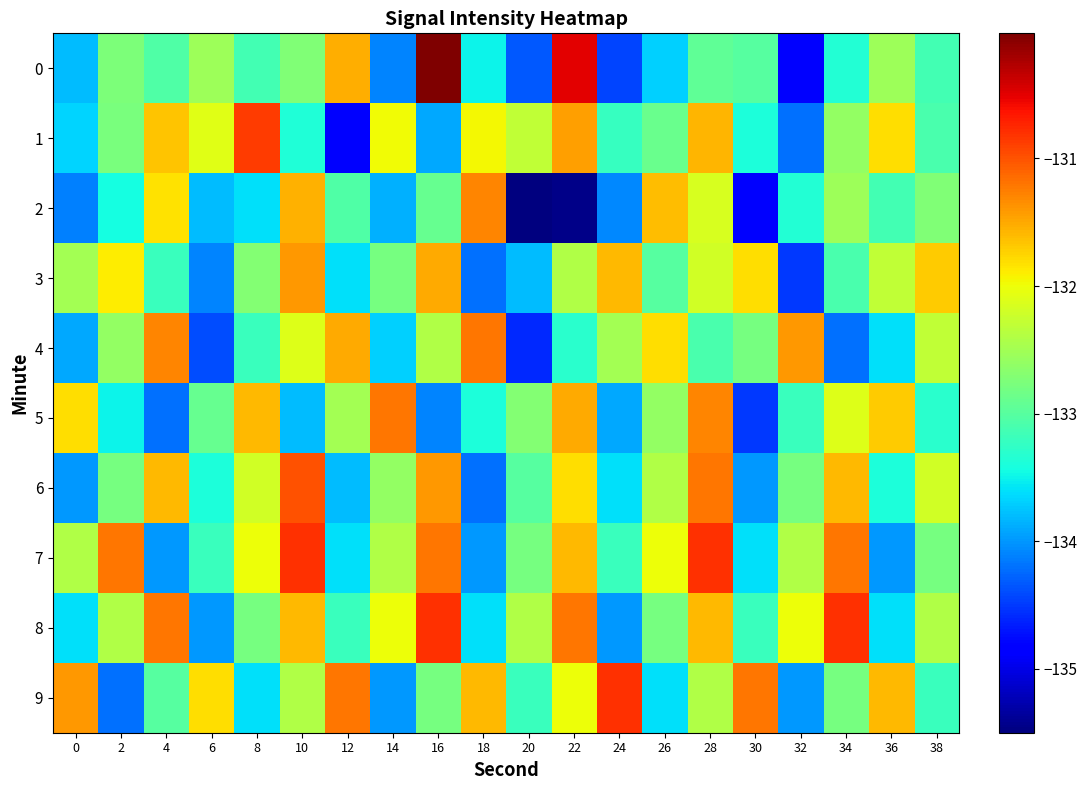

Which category has the lowest value across all series?

20